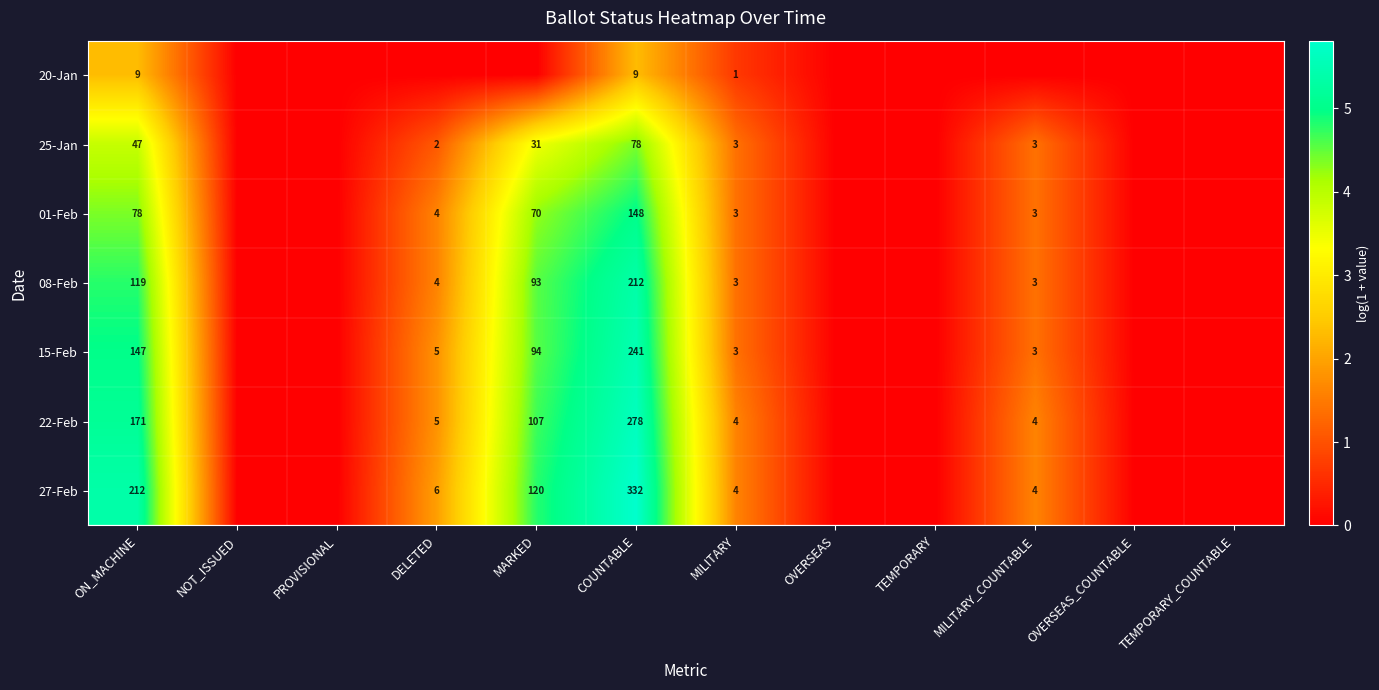

The value of 01-Feb at MILITARY_COUNTABLE is 5. True or false?

False